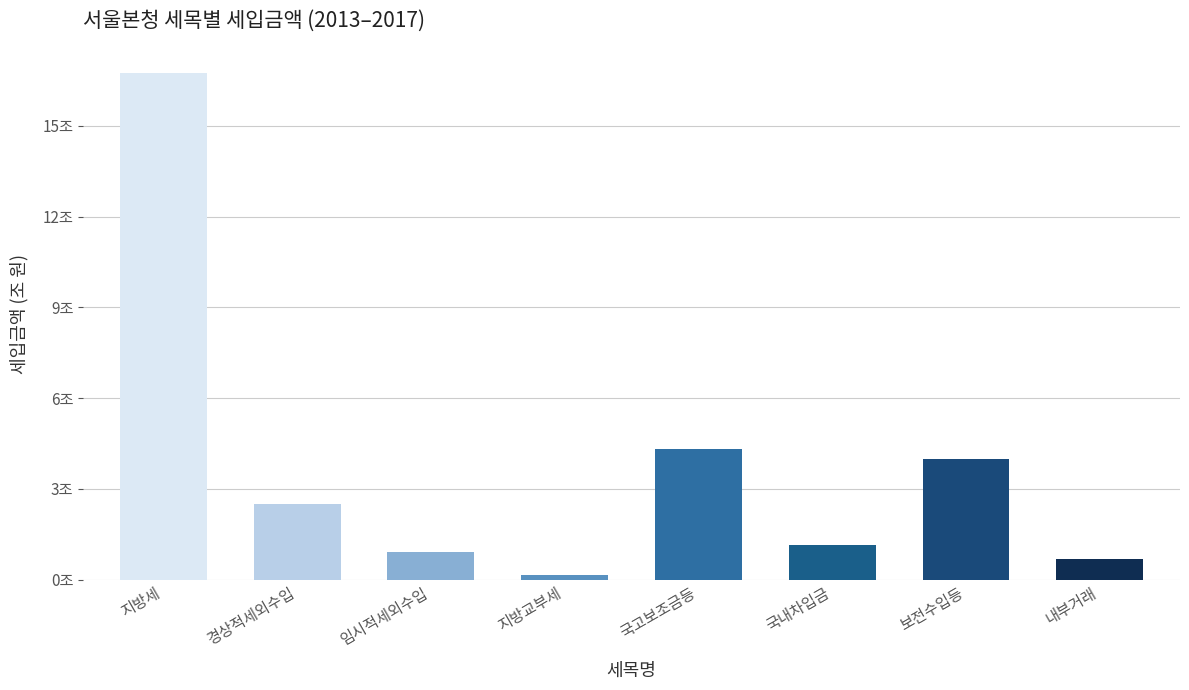

How many groups of bars are there?

8